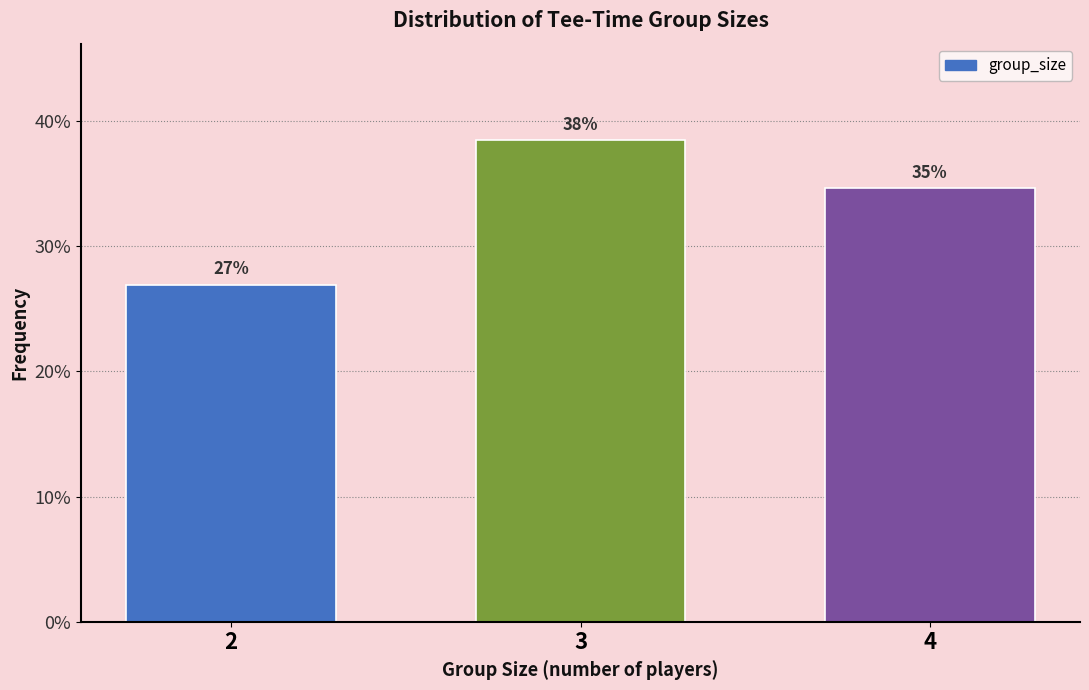

How many bars are there in total?

3